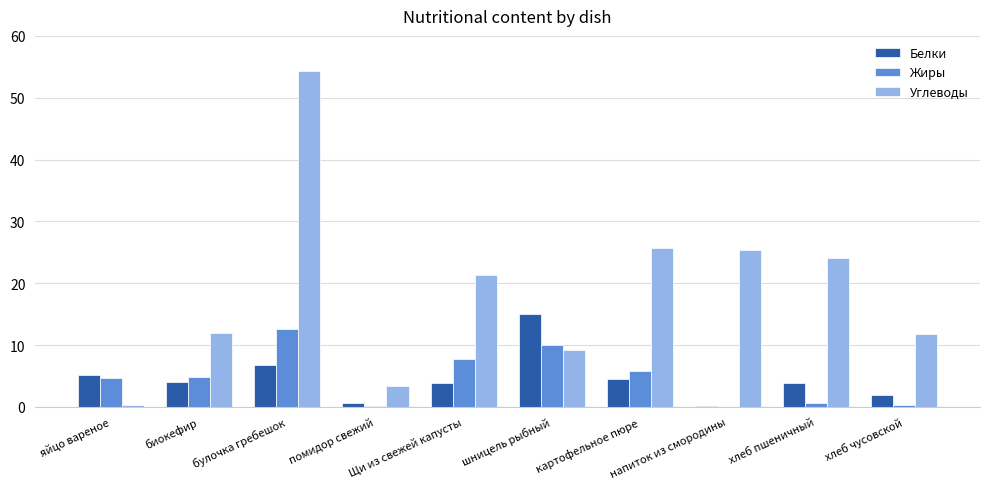

What is the maximum value shown in the chart?

54.3